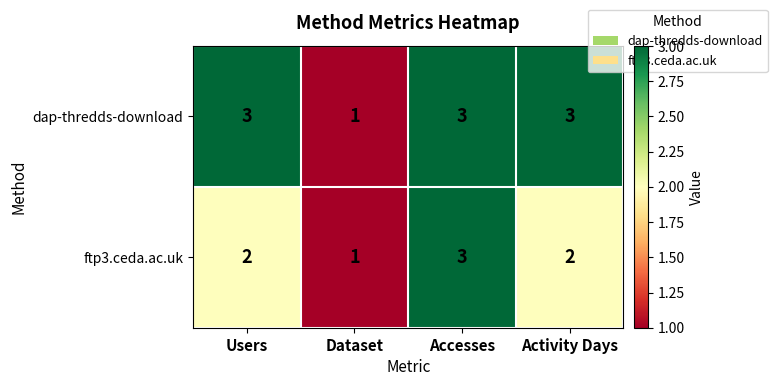

Which category has the lowest value in the ftp3.ceda.ac.uk series?

Dataset